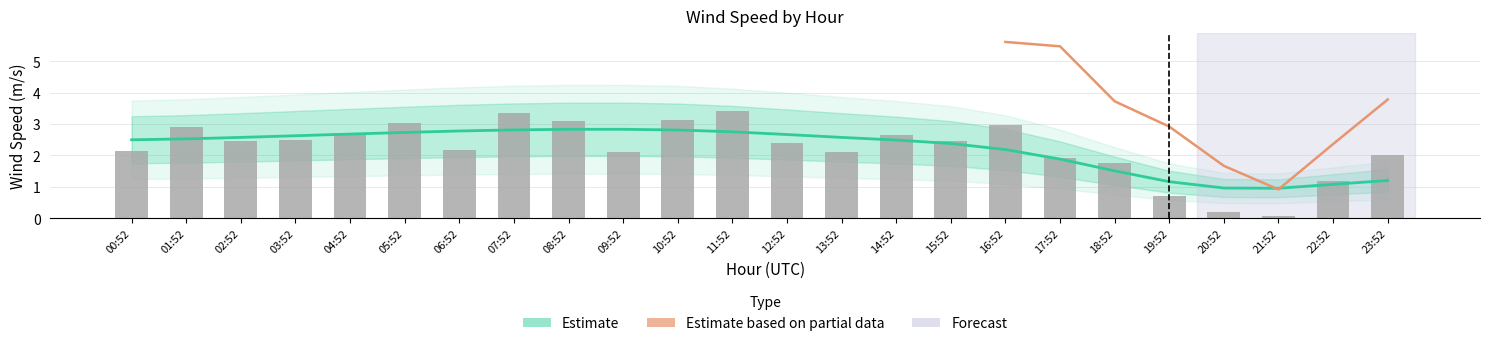

How many values are below 2?

6